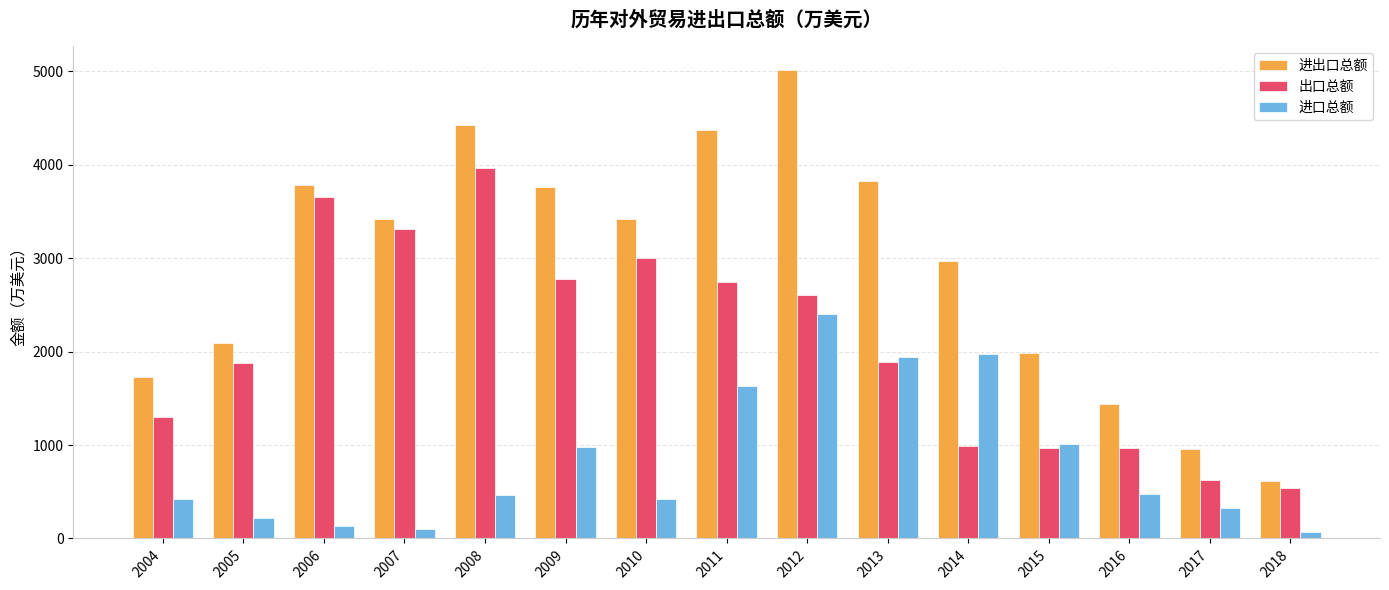

What is the value of the 进口总额 bar at the 5th from the left?

465.3